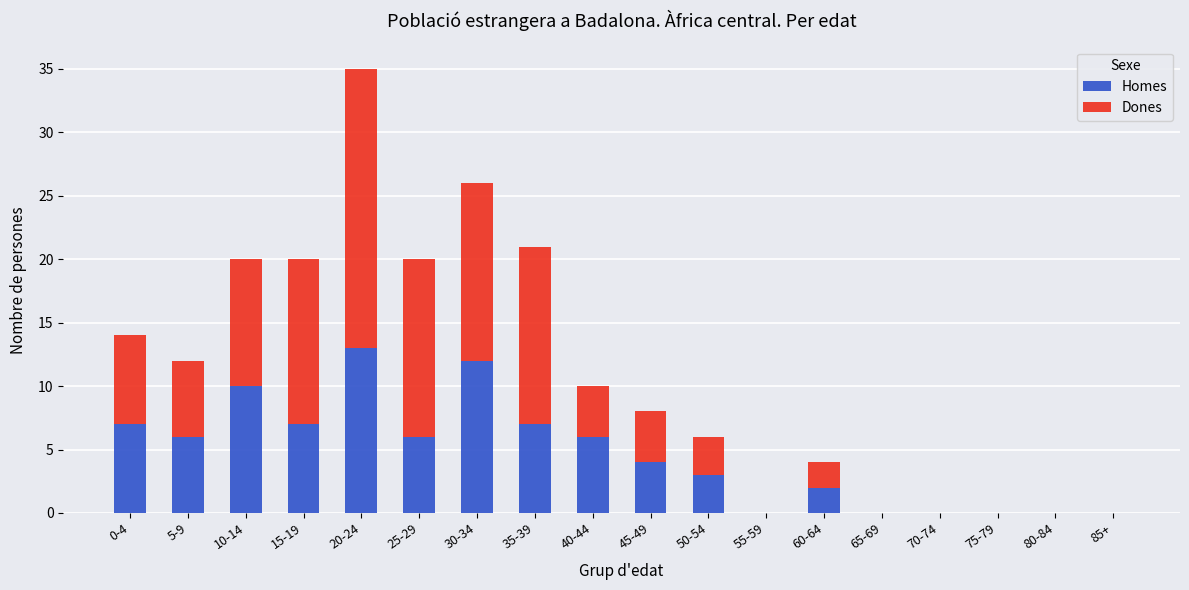

The value of Homes at 80-84 is 0. True or false?

True